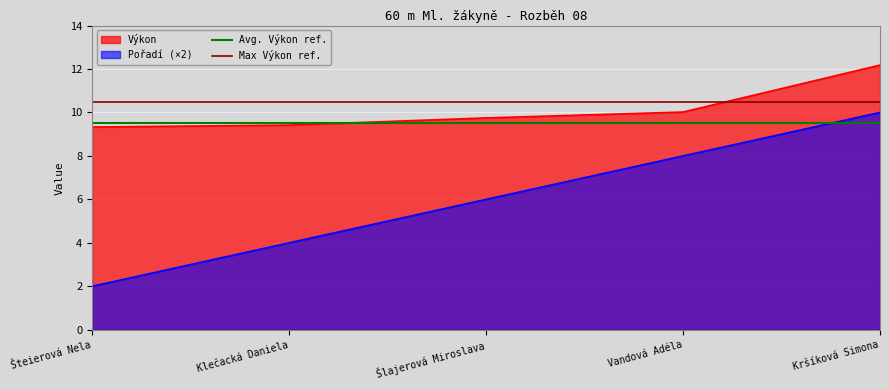

At which category is the sum across all series the highest?

Kršíková Simona